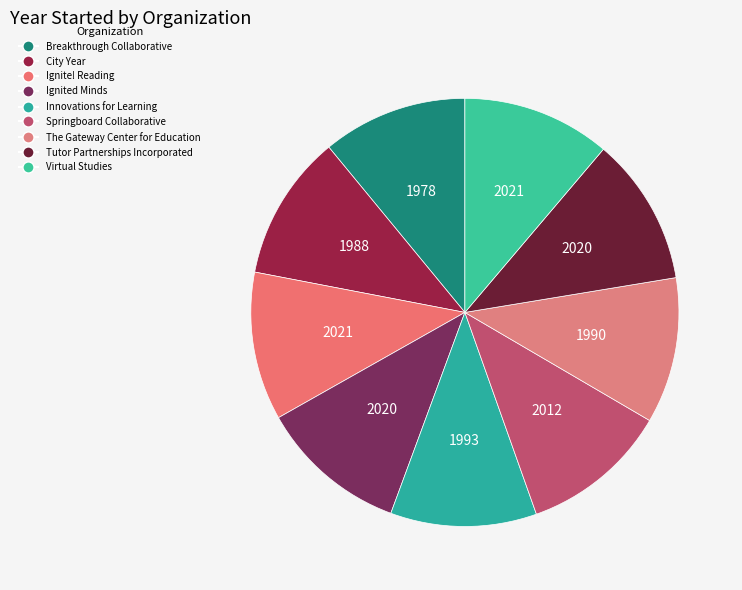

The Ignited Minds slice represents 11% of the pie. True or false?

True